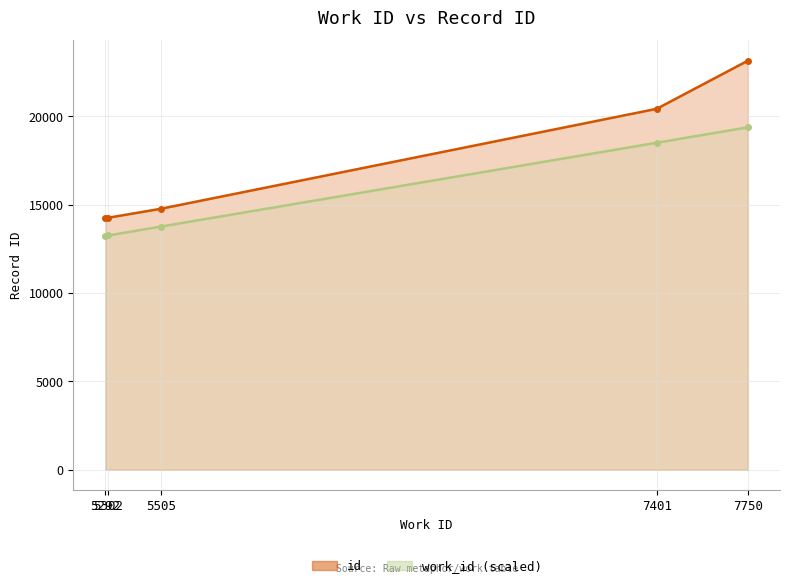

The work_id series shows 22655.6 at 5292. True or false?

False